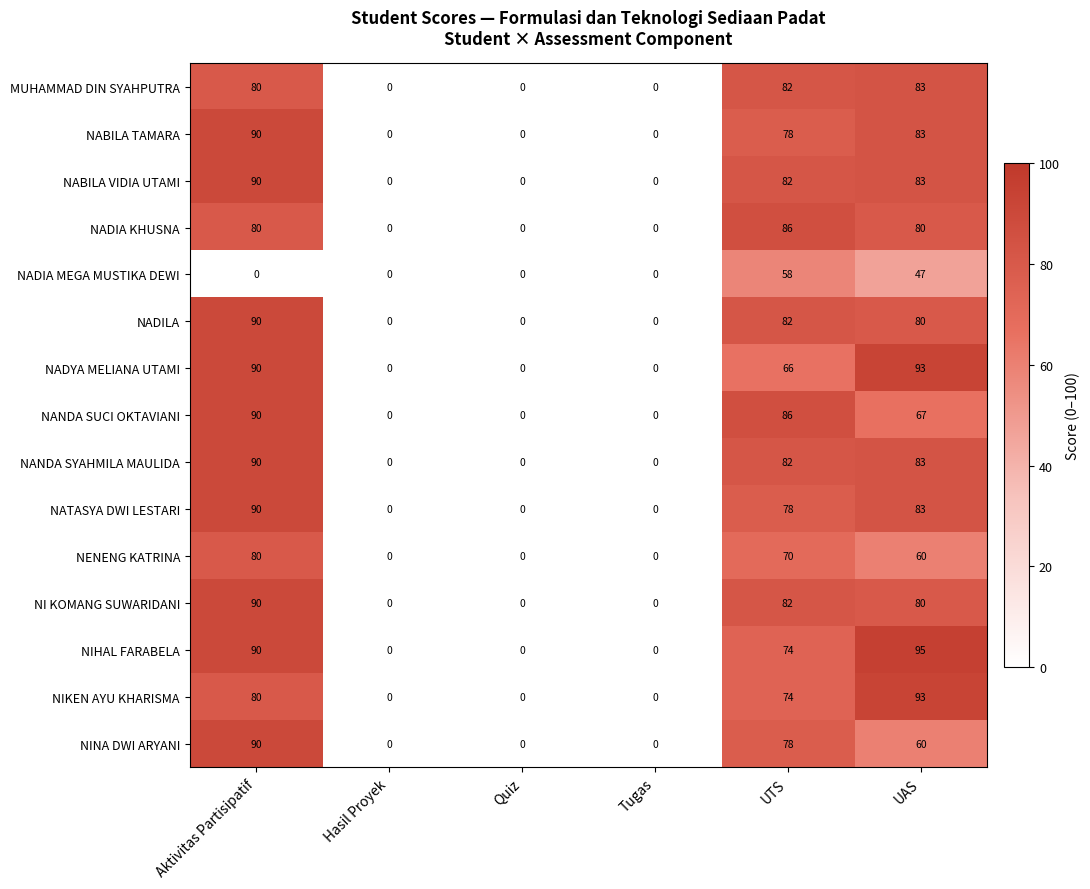

What is the greatest value displayed?

95